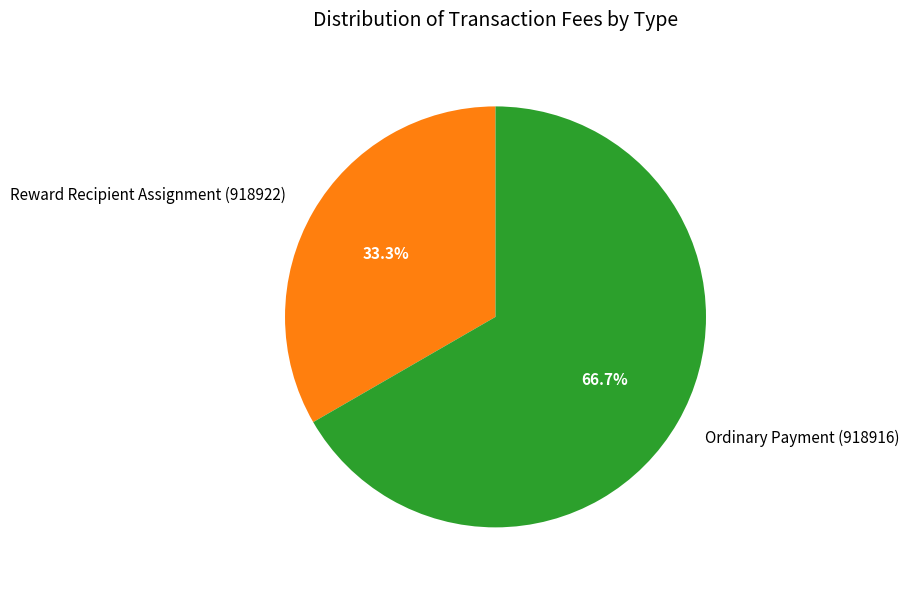

To the nearest percent, what is the difference between the largest and smallest slice percentages?

33%